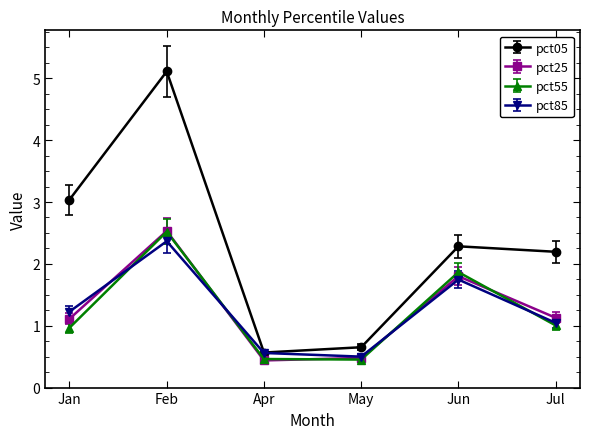

Is it true that pct25 equals 3.1 at Jun?

False